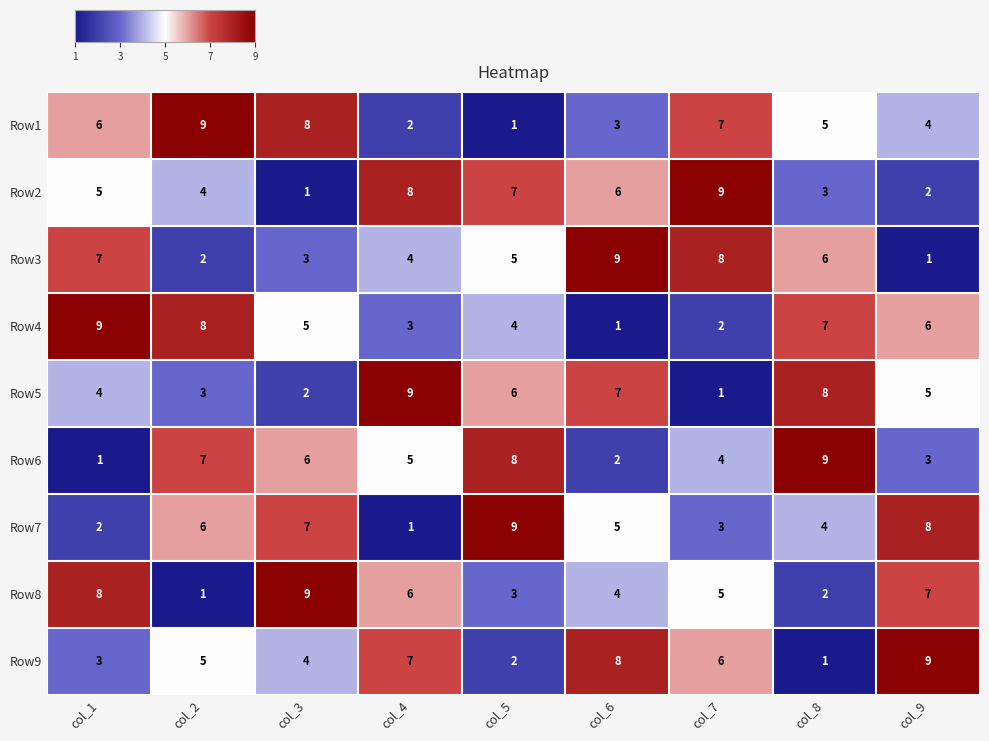

The value of Row1 at col_1 is 9. True or false?

False